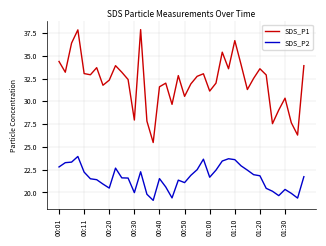

Which series has the widest spread of values?

SDS_P1